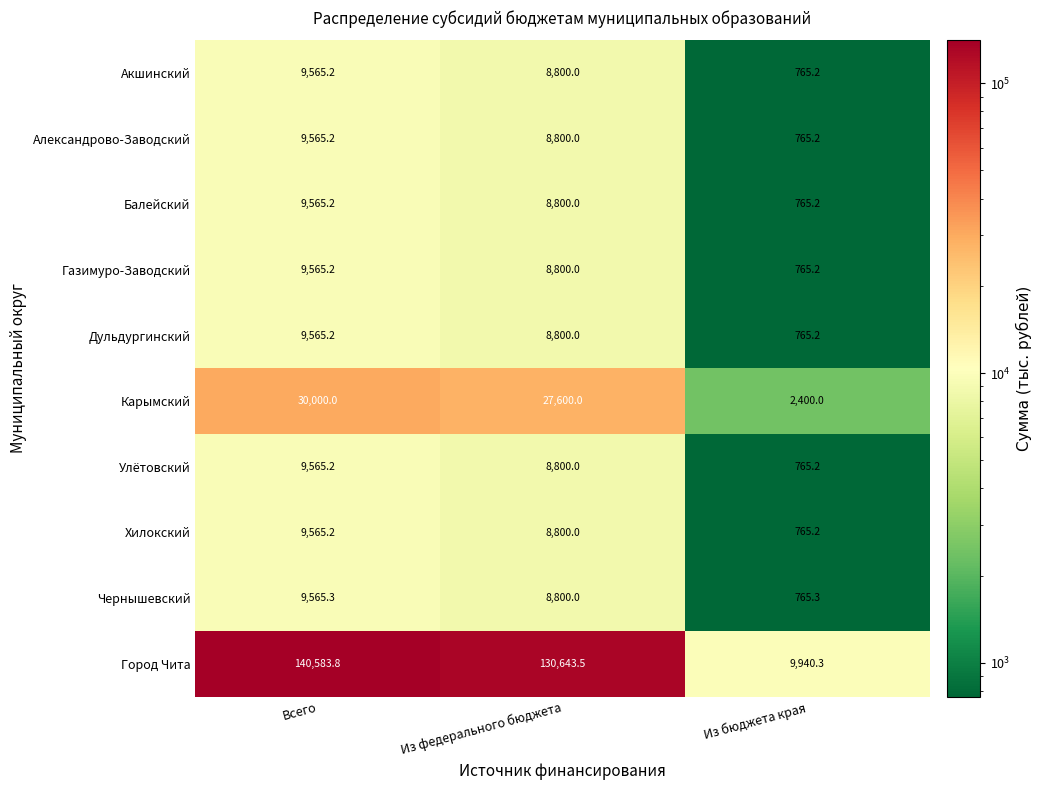

Which category has the highest value across all series?

Всего